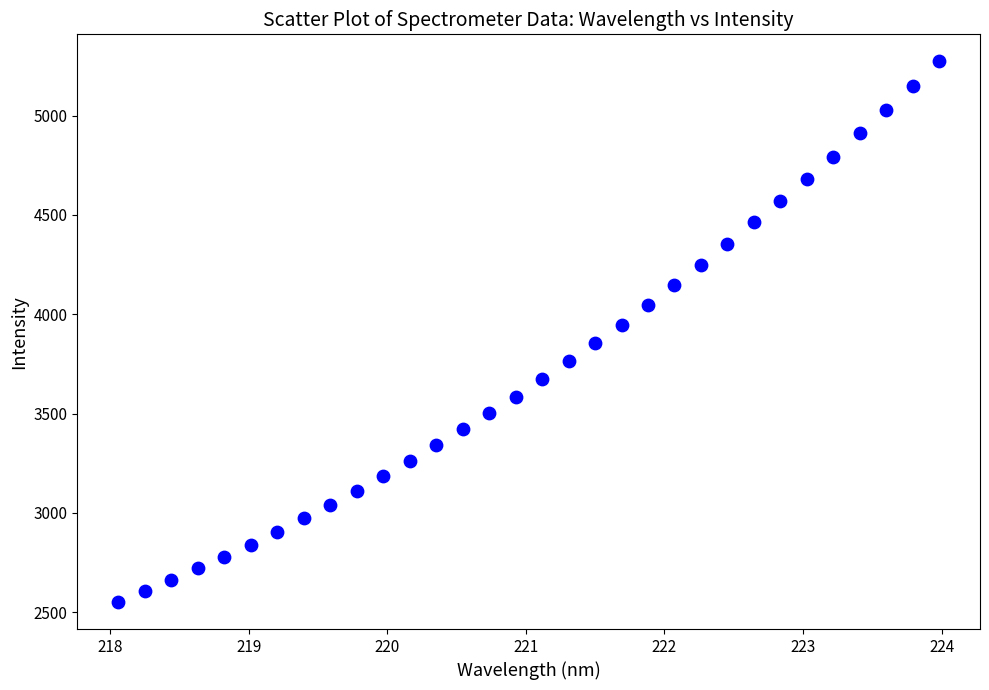

What is the range of Y values (max minus min)?

2721.8